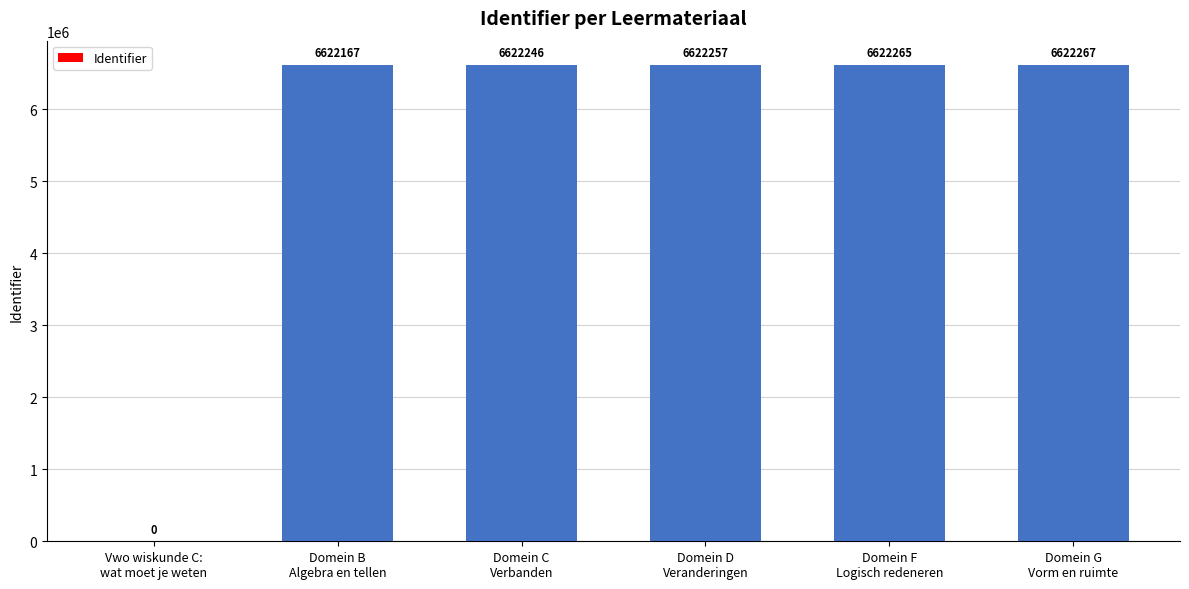

What is the sum of all values?

33111202